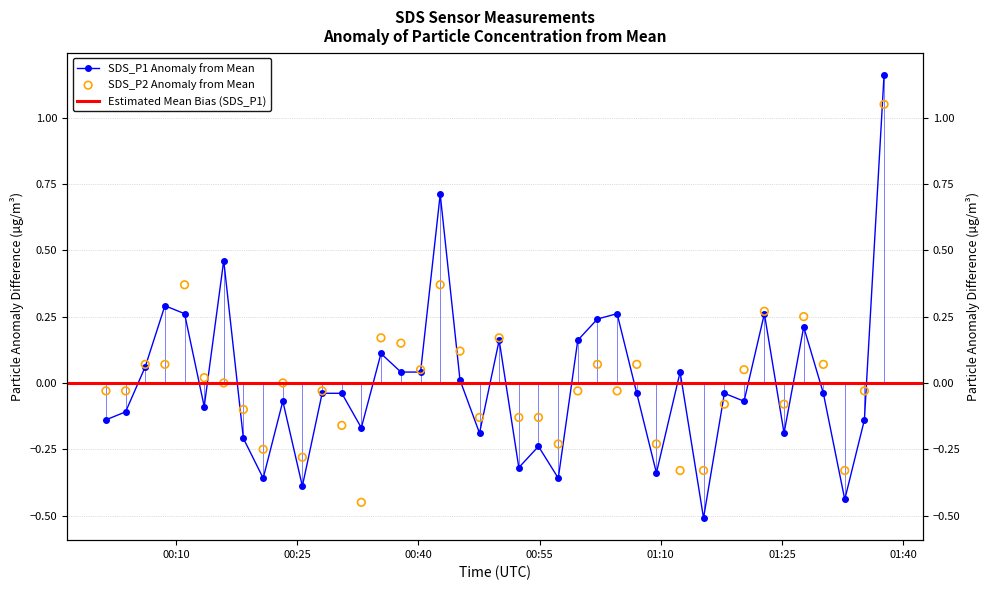

Which series reaches the maximum Y coordinate?

SDS_P1